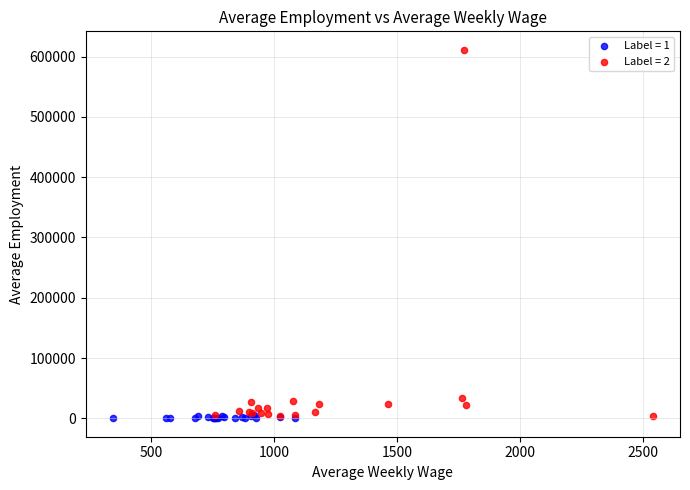

Which series reaches the maximum Y coordinate?

Label = 2